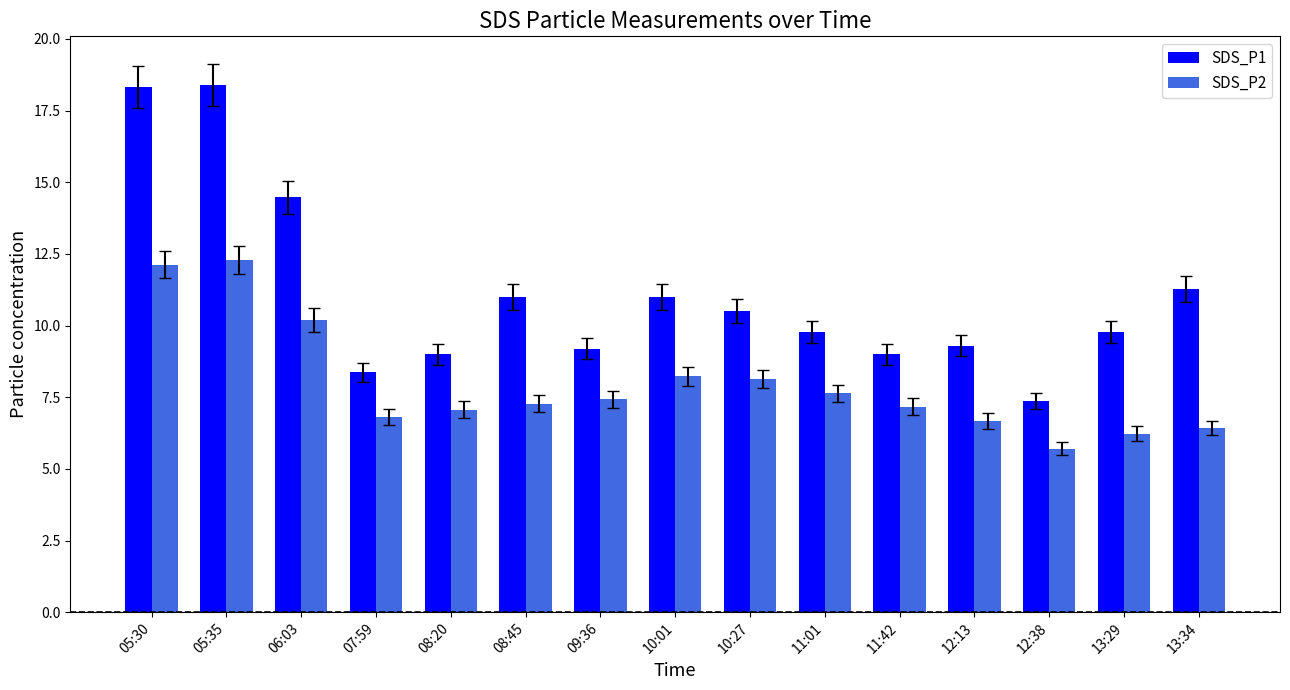

How many distinct data groups are displayed?

2